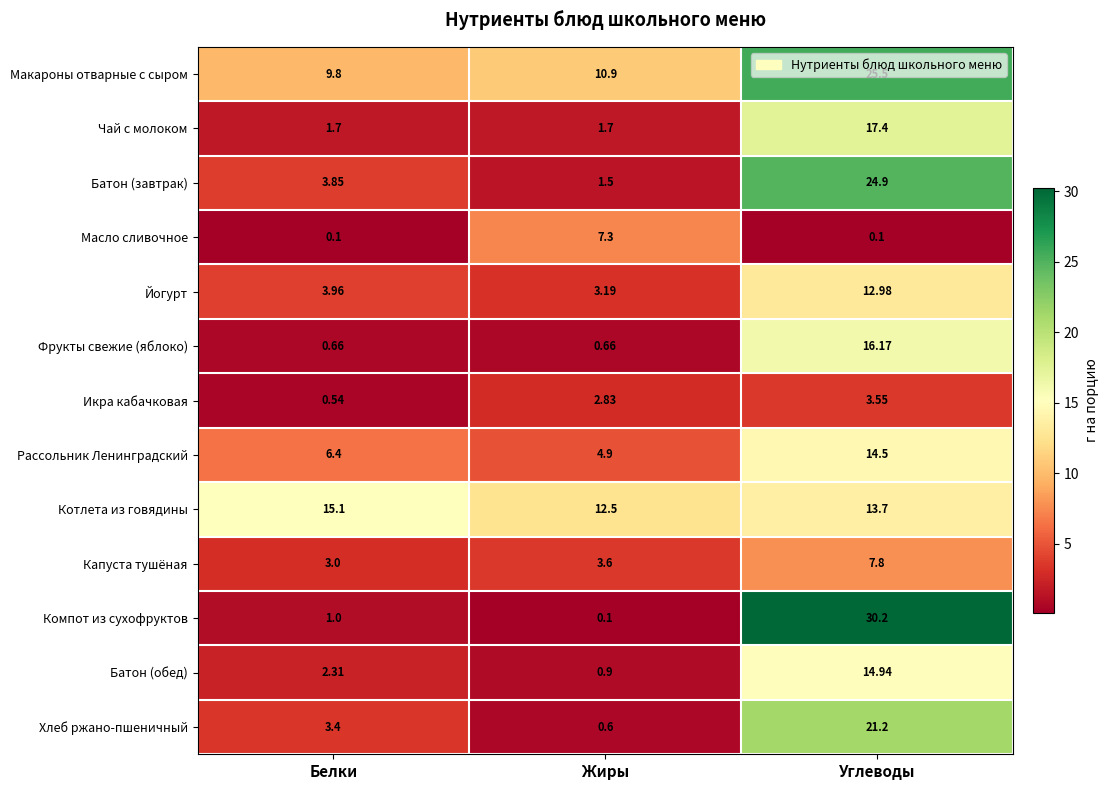

What is the total value across all series at Углеводы?

202.9